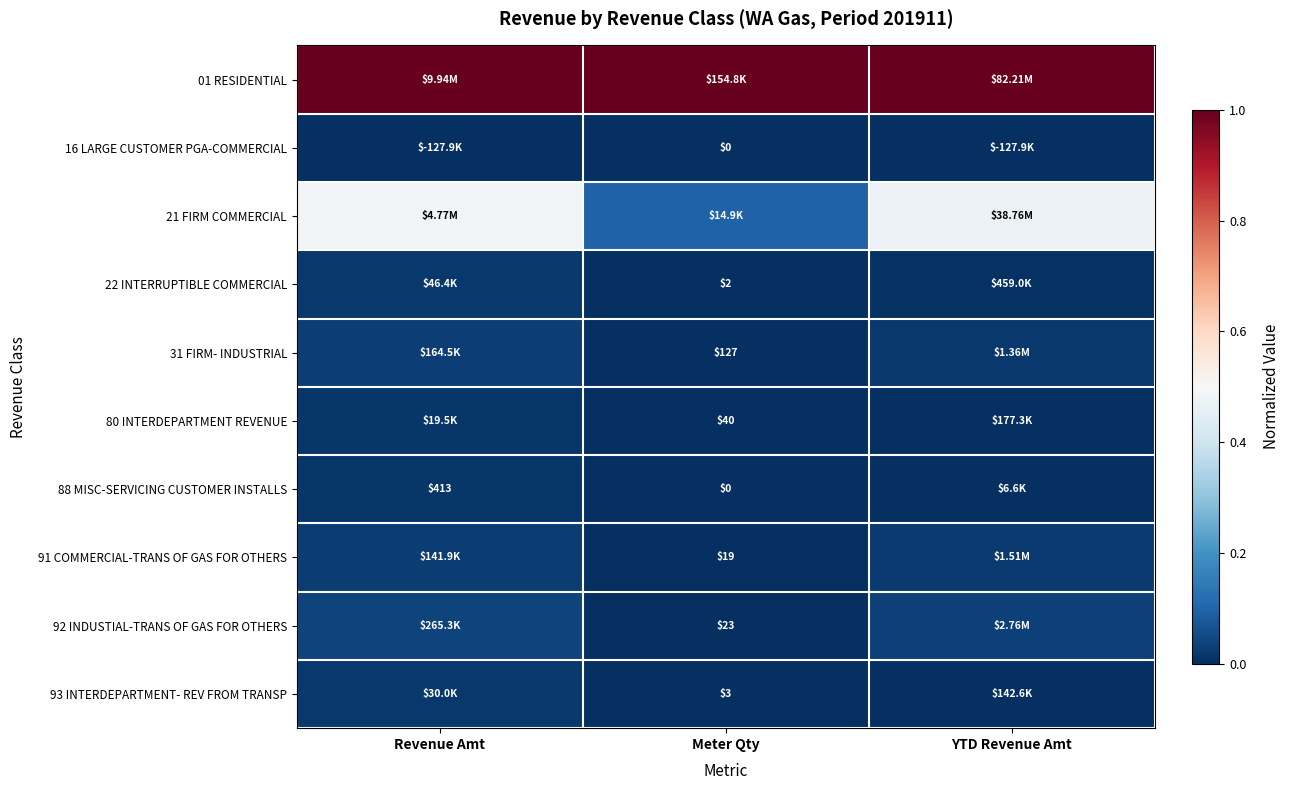

How many categories are shown in the chart?

3